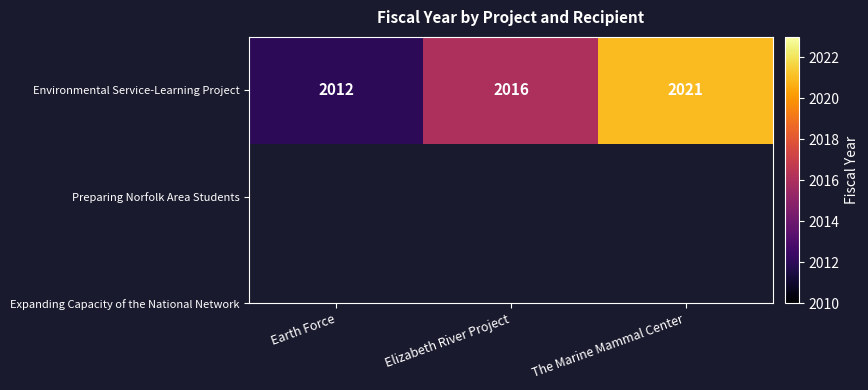

Reading left to right, extract all data points from this chart.

2012	2016	2021